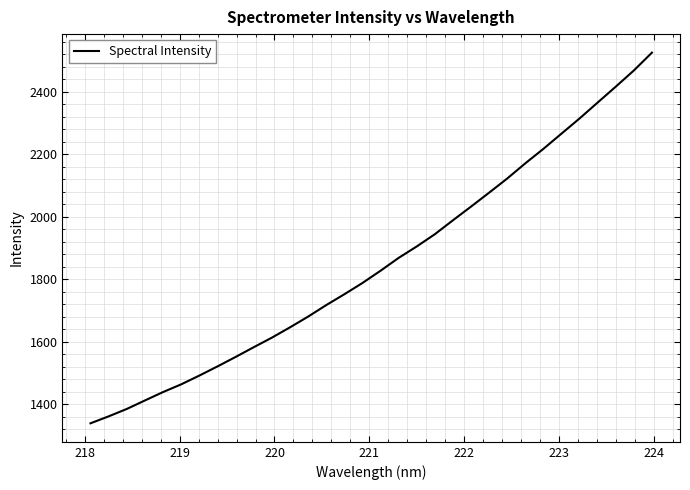

What is the average value?

1851.0